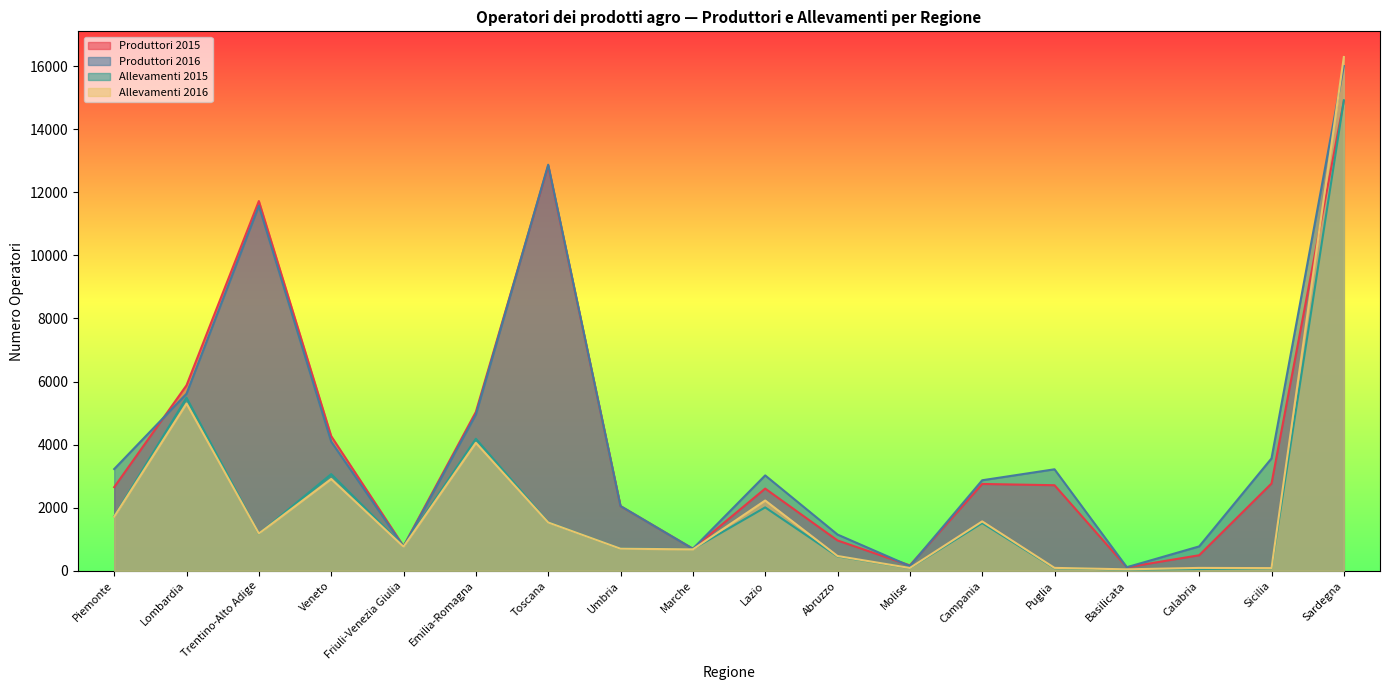

What is the difference between the second highest and minimum values in the Produttori 2015 series?

12732